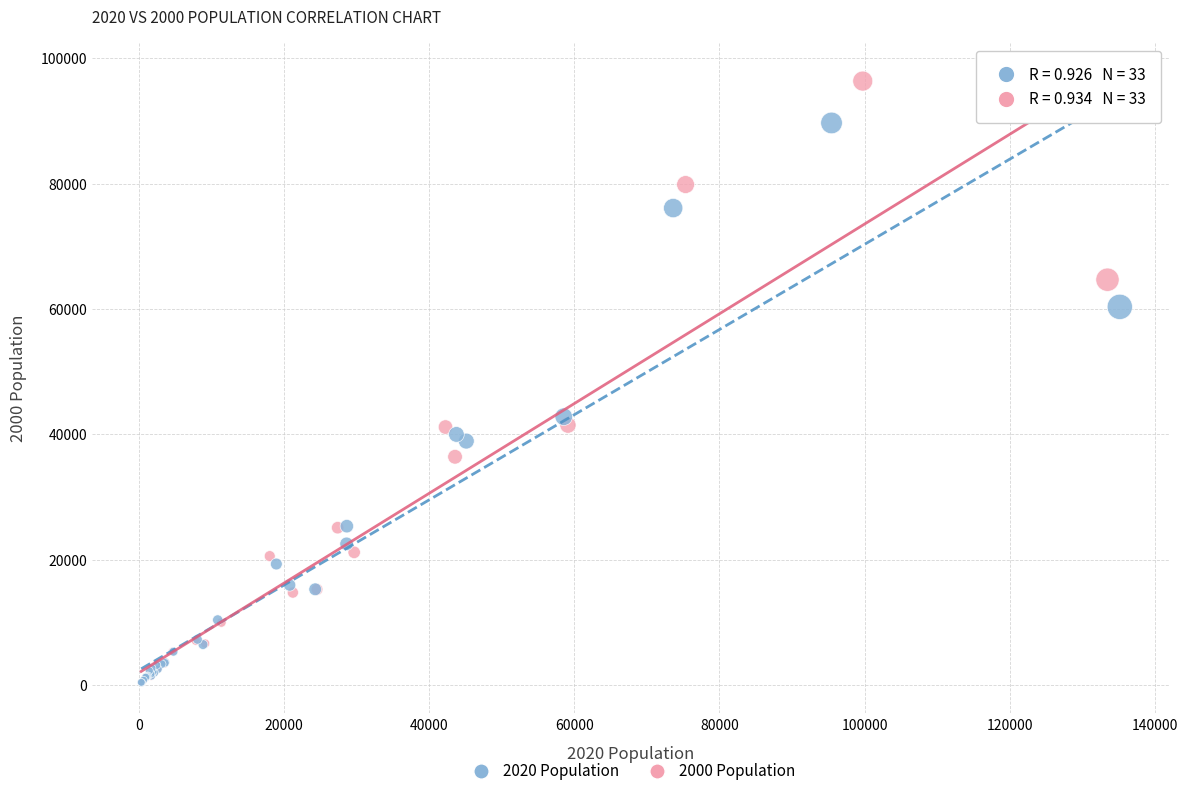

Which series reaches the maximum Y coordinate?

2000 Population